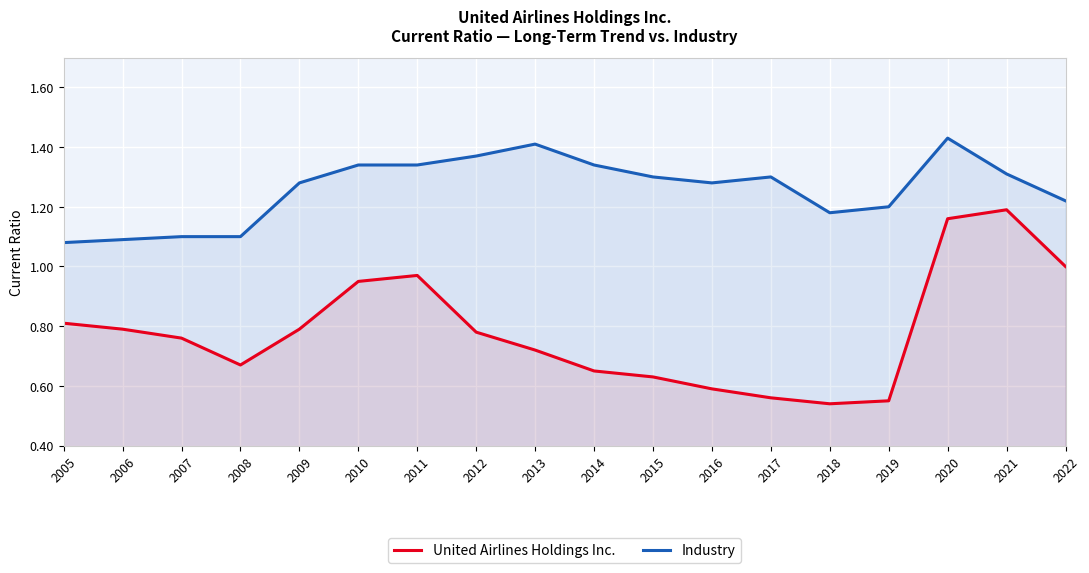

Is the value of Industry at 2013 greater than the value of United Airlines Holdings Inc. at 2007?

Yes